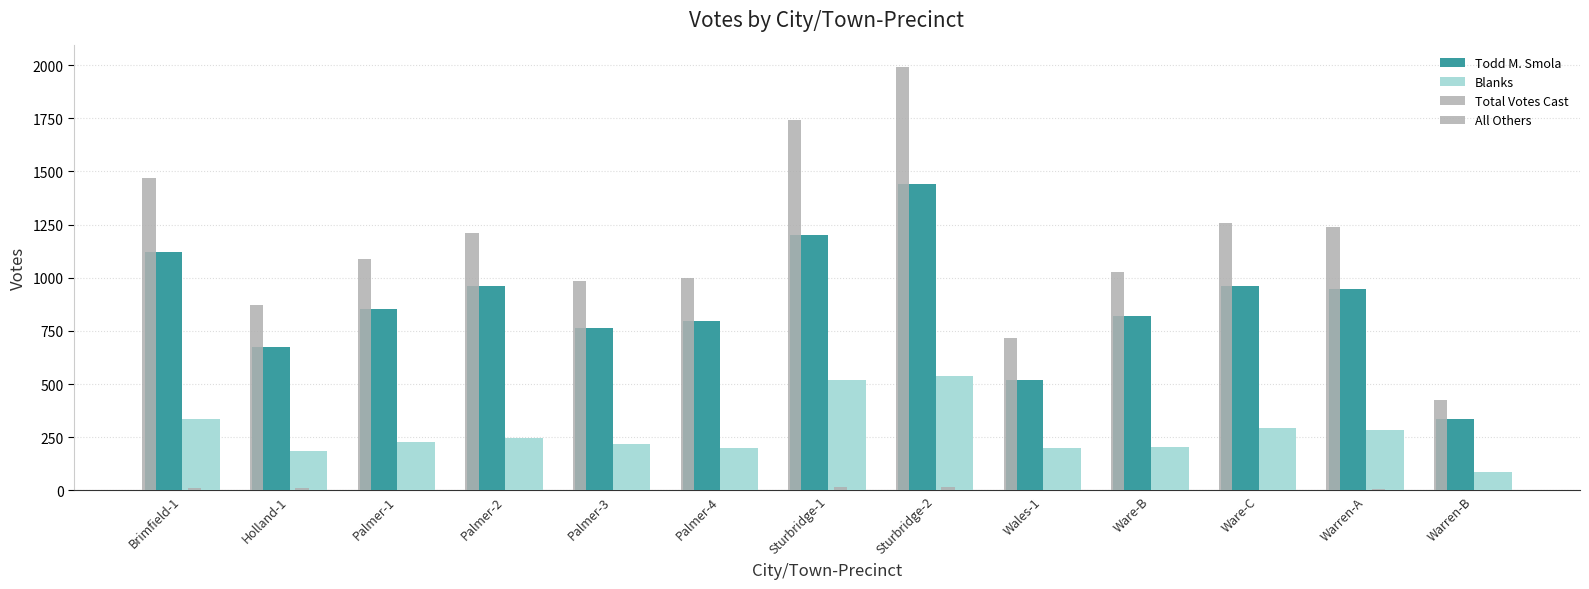

What is the label of the 7th bar from the left?

Sturbridge-1